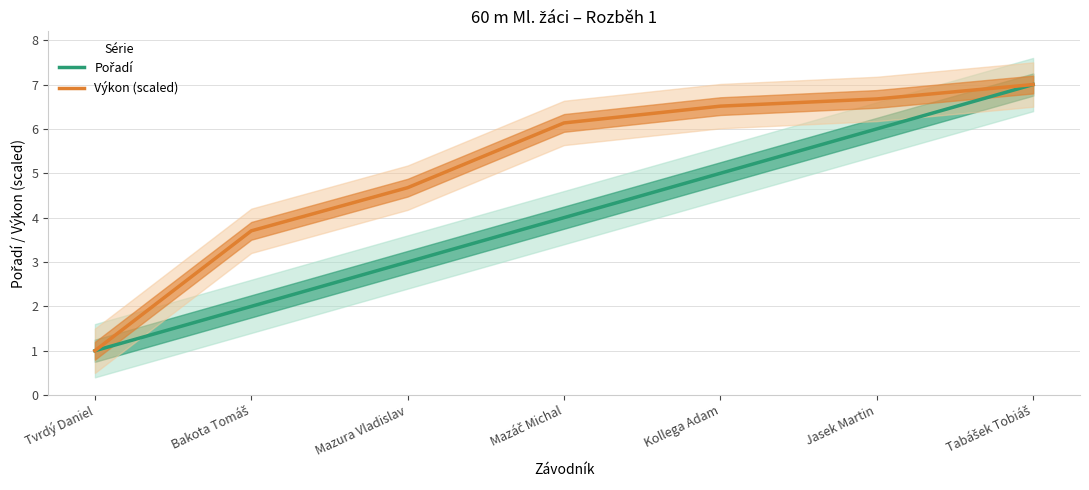

True or false: Pořadí and Výkon (scaled) intersect in this chart.

False